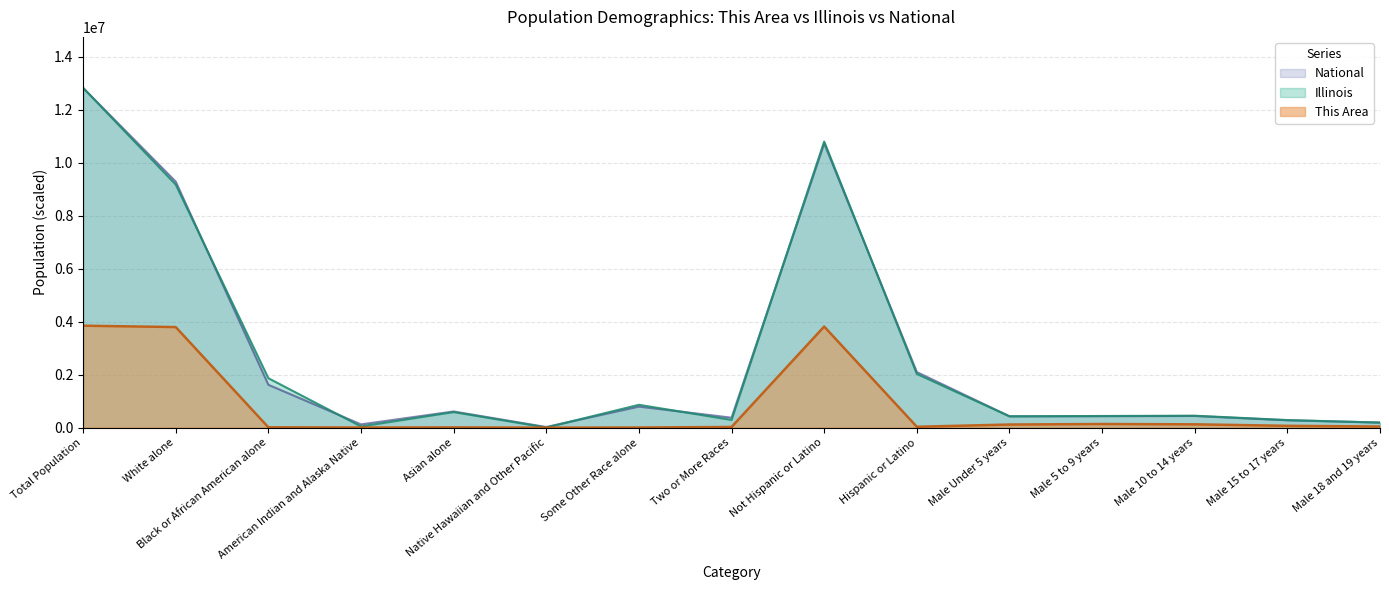

The This Area series shows 4005.4 at Some Other Race alone. True or false?

True